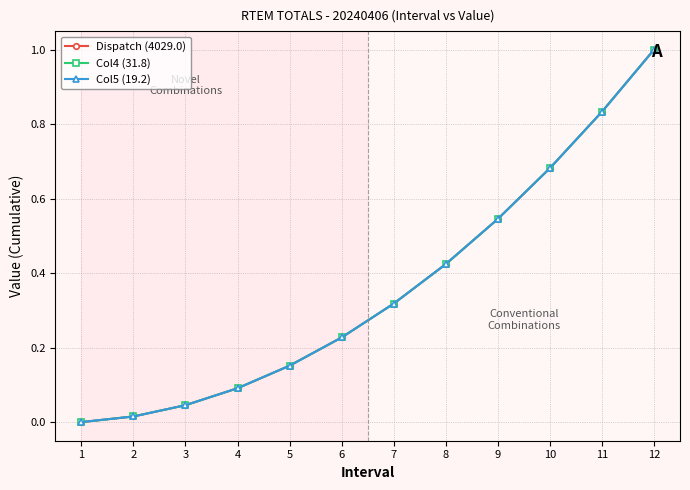

True or false: Col4 (31.8) has more than 2 interior local peaks.

False